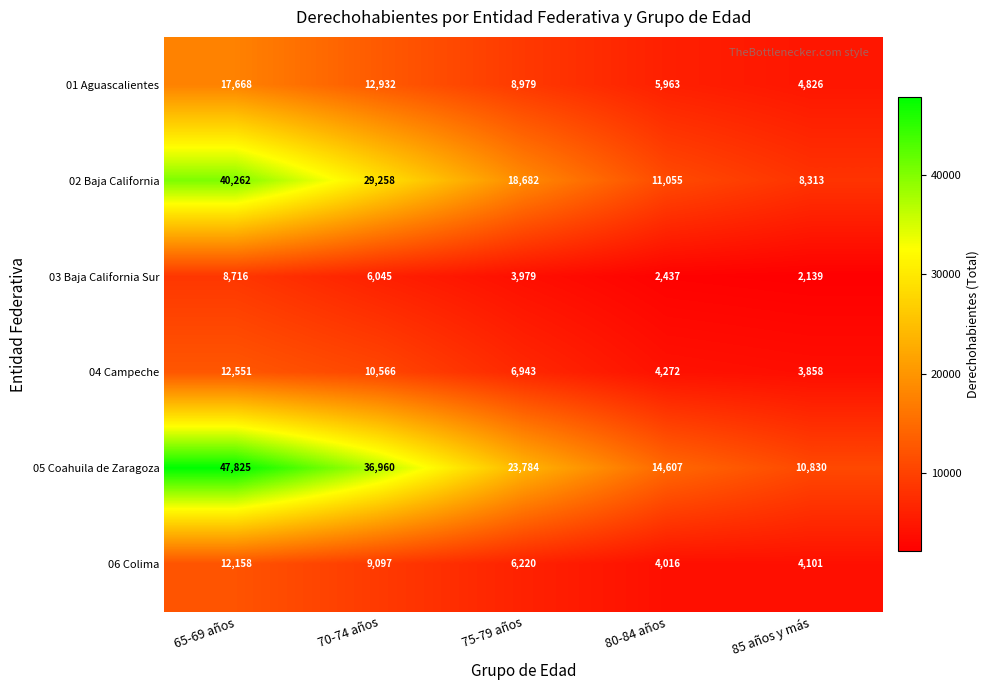

What is the smallest value displayed?

2139